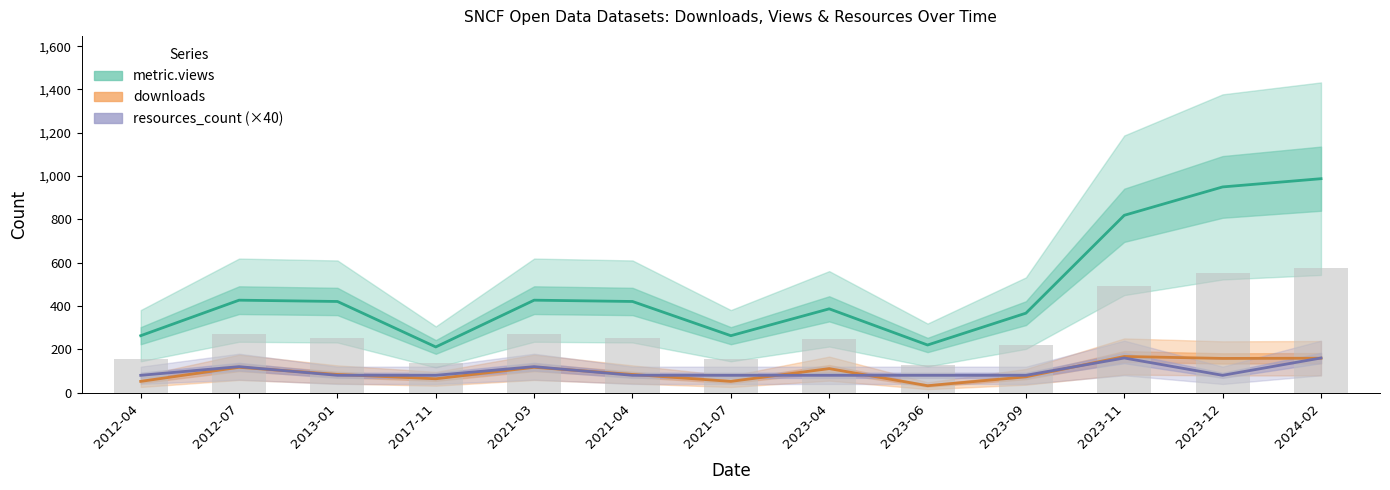

What is the value of the metric.views bar at the 1st from the left?

263